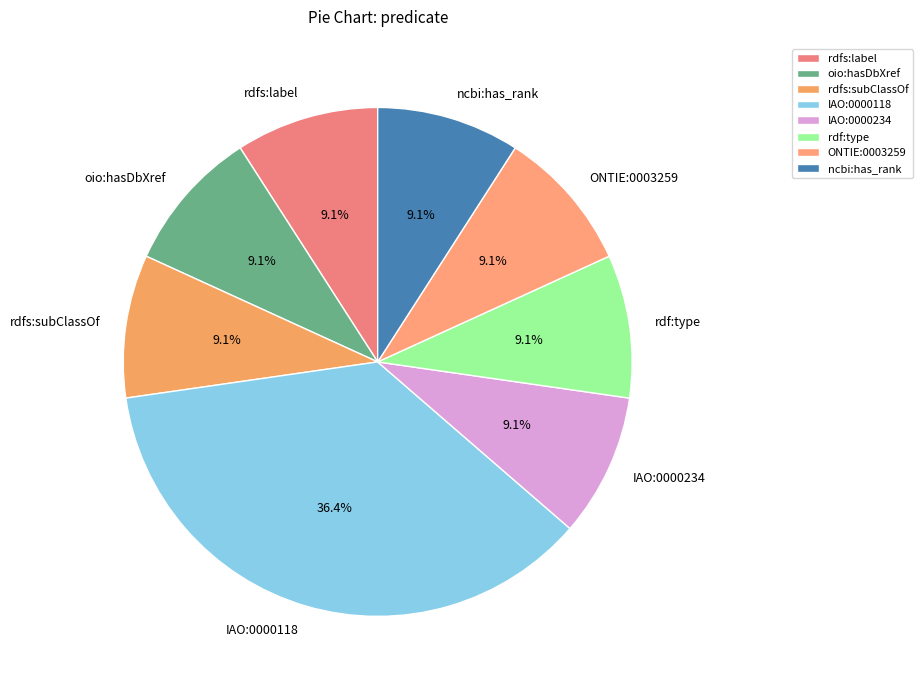

What is the ratio of the value at rdfs:label to the value at rdfs:subClassOf?

1.0